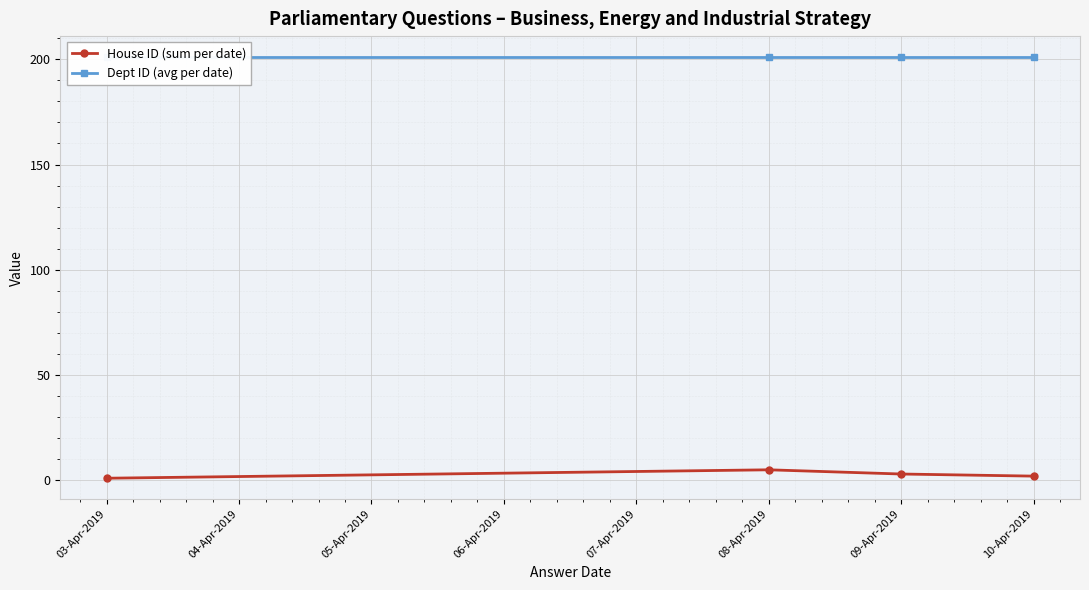

True or false: House ID (sum per date) has a value of 1 at 03-Apr-2019.

True